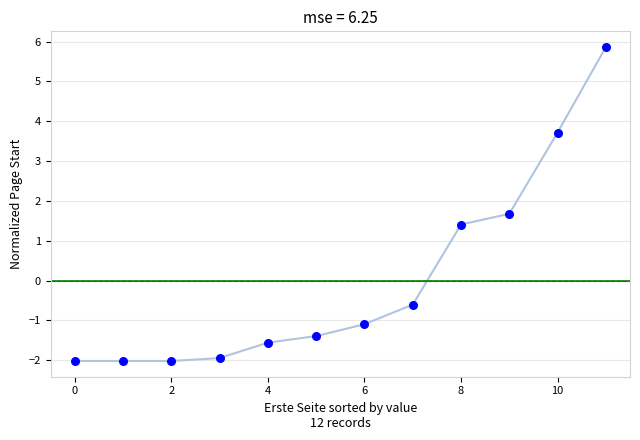

What Y value in the scatter plot is closest to 1?

1.4